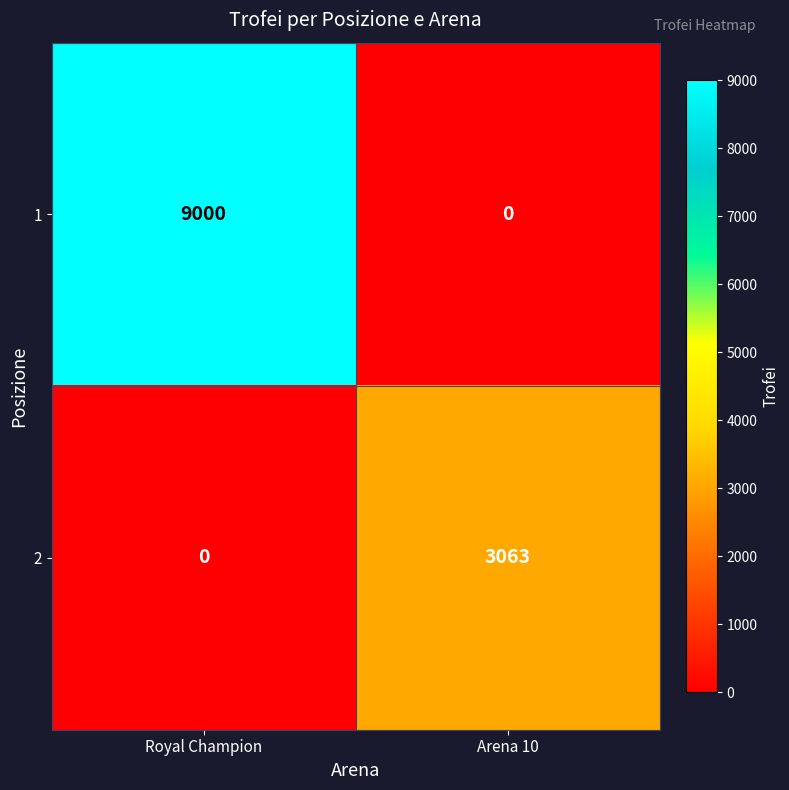

Reading left to right, extract all data points from this chart.

1: Royal Champion=9000	Arena 10=0
2: Royal Champion=0	Arena 10=3063